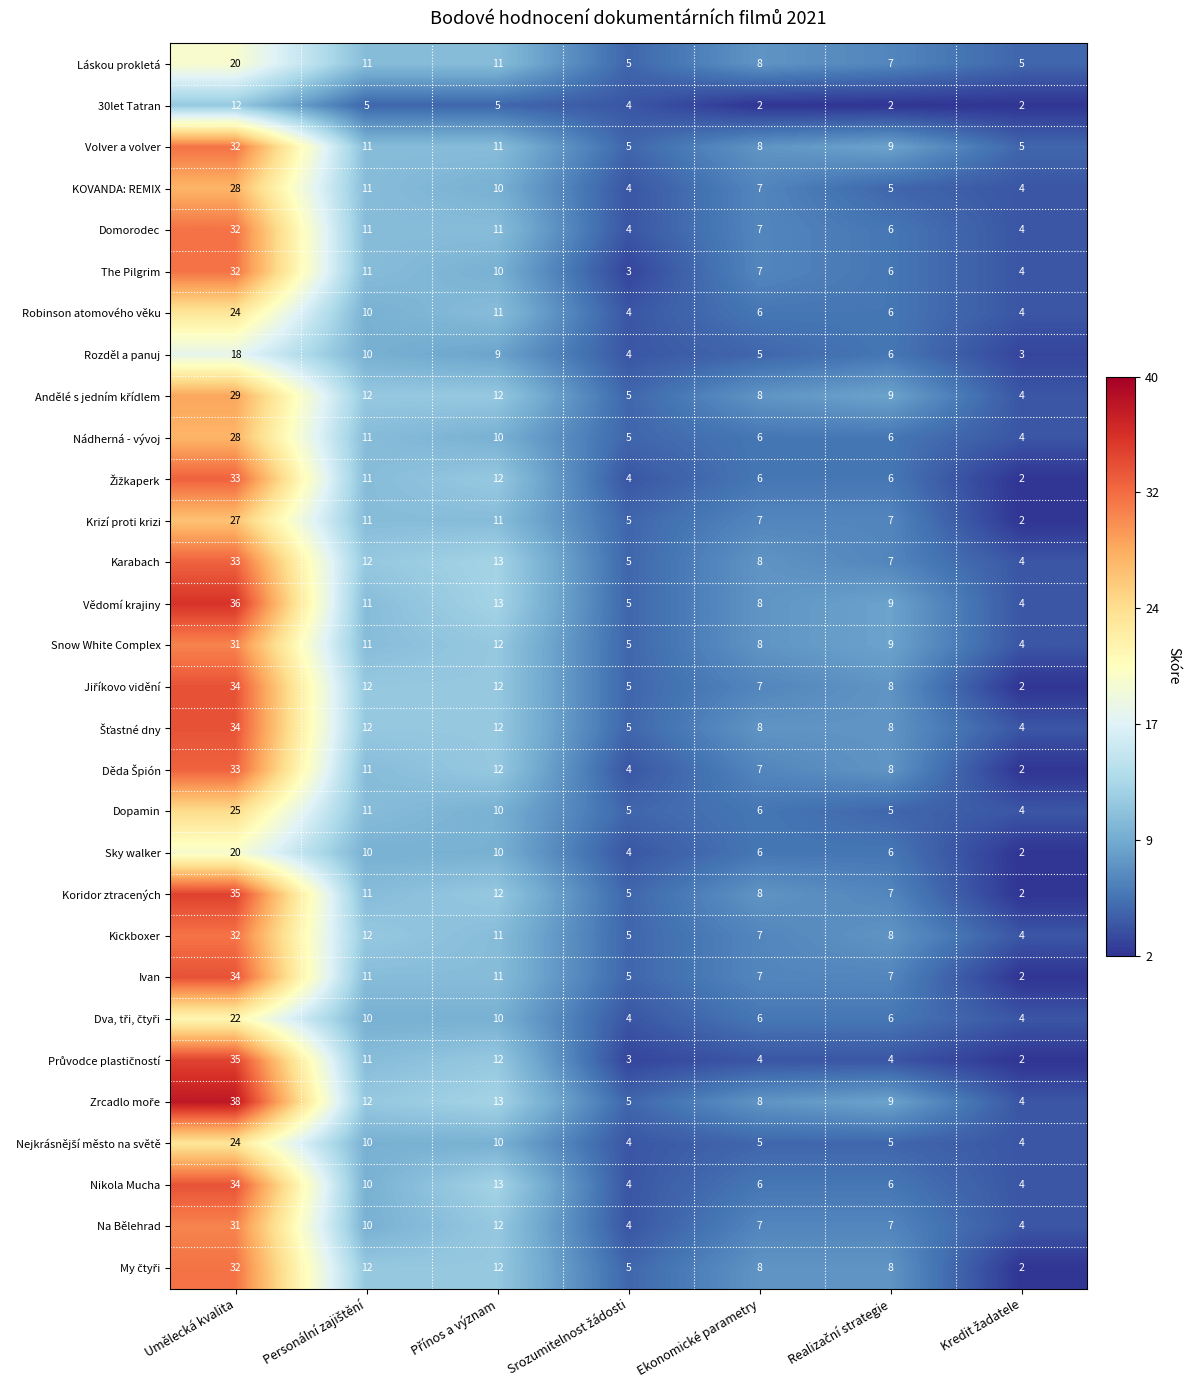

The value of Rozděl a panuj at Umělecká kvalita is 26. True or false?

False